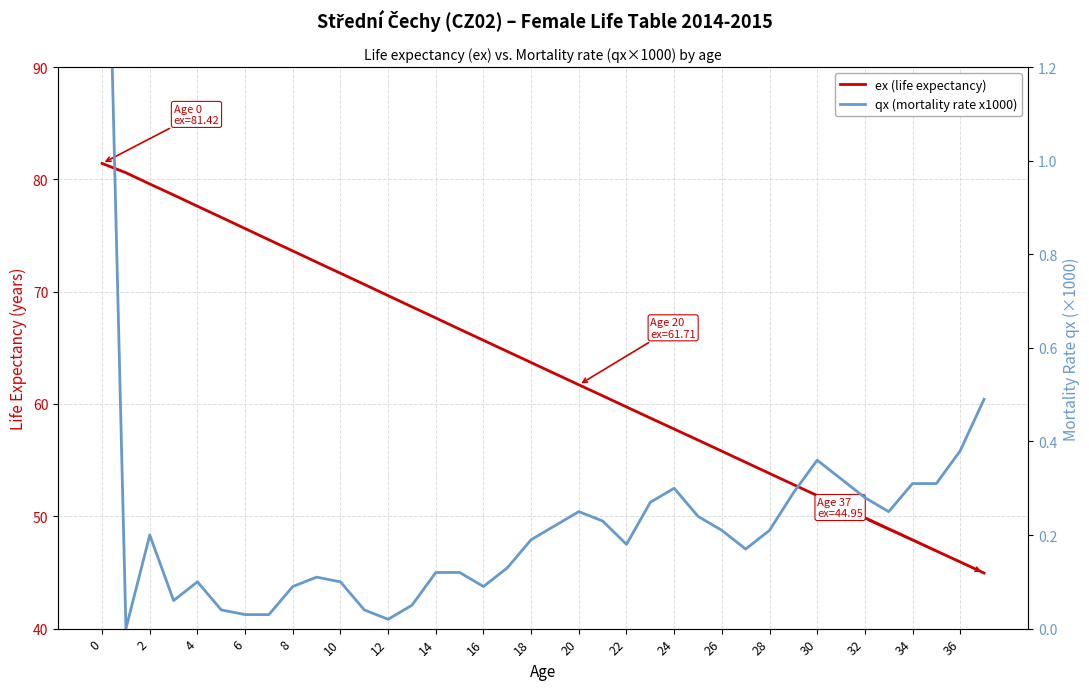

What is the average value of the ex (life expectancy) series?

63.2